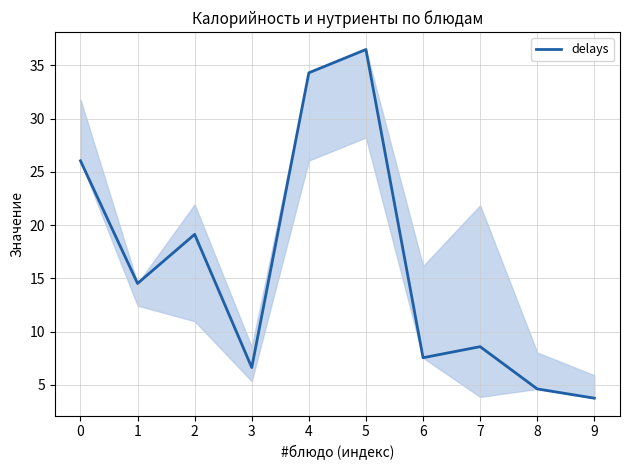

Reading left to right, list all the values displayed in this chart.

26.0	14.5	19.1	6.6	34.3	36.5	7.5	8.6	4.6	3.7